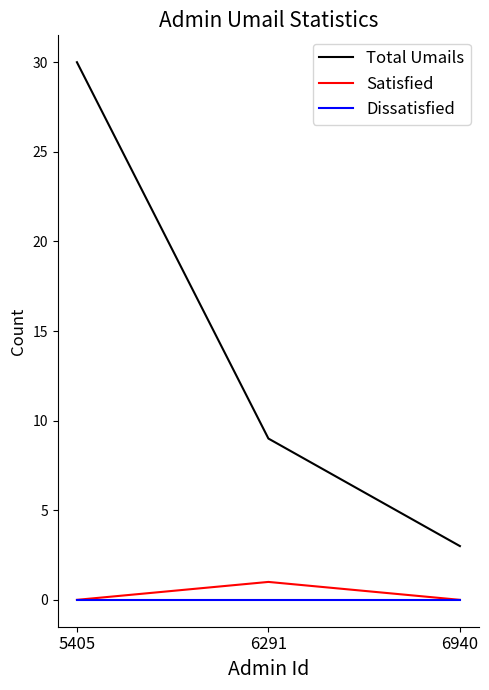

Which series has the widest spread of values?

Total Umails